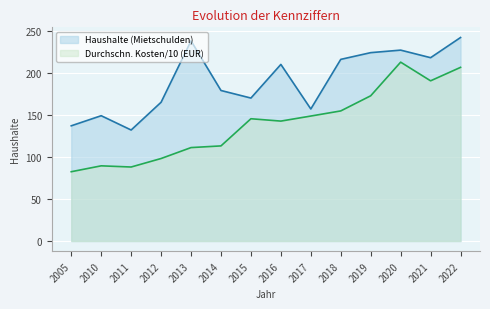

How many interior local peaks does the Haushalte (Mietschulden) series have?

4